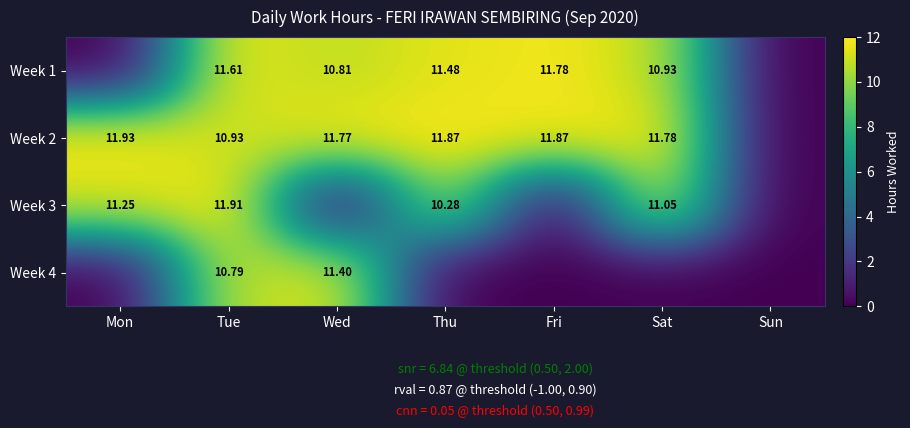

How many categories are shown in the chart?

7